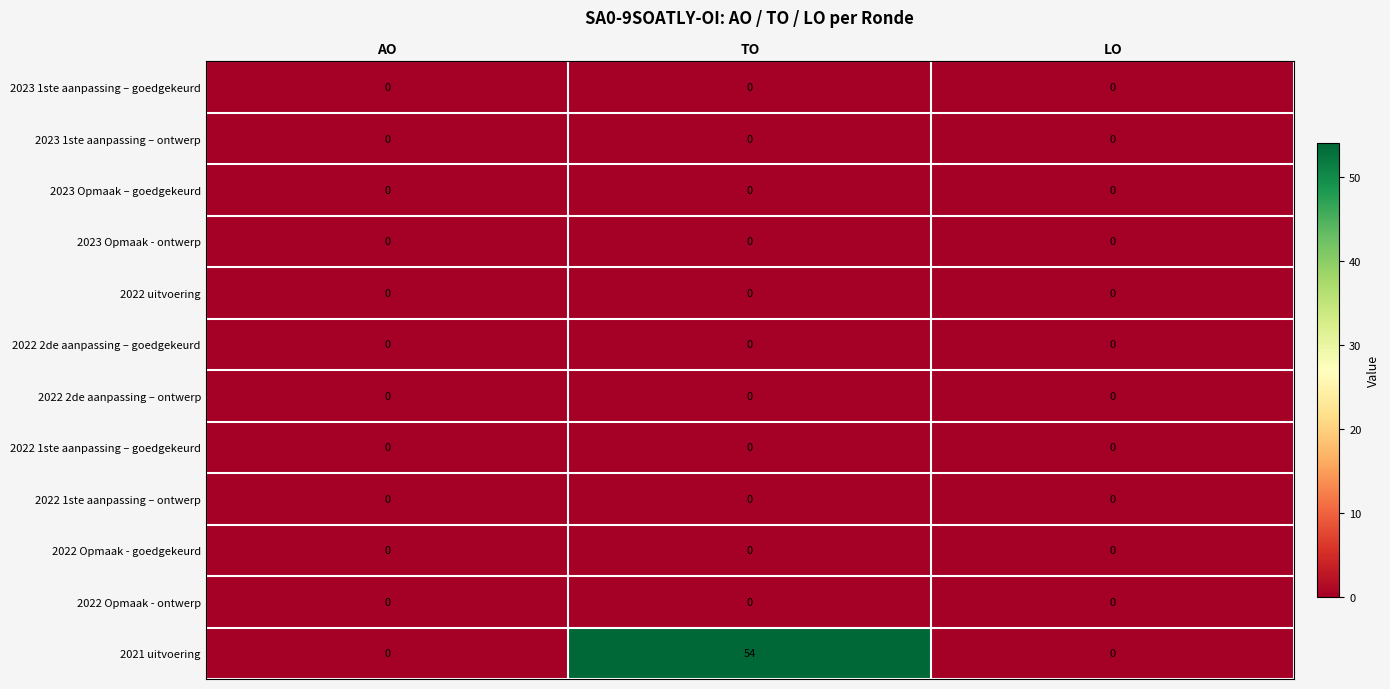

Which series has the widest spread of values?

2021 uitvoering